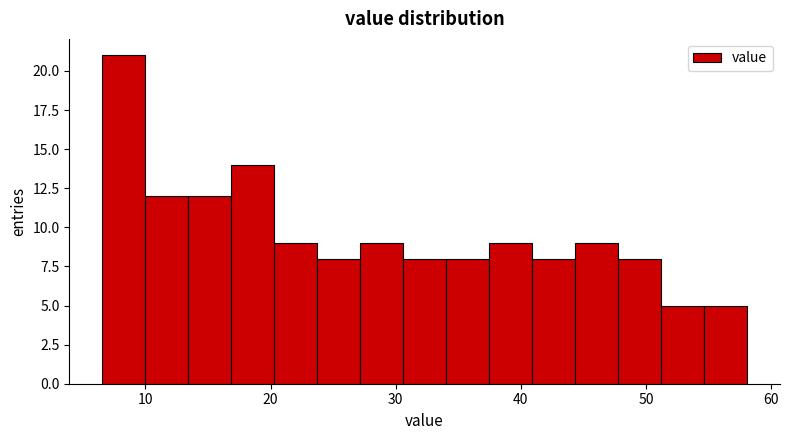

Read against the x-axis, roughly where is the centre of the tallest bar?

8